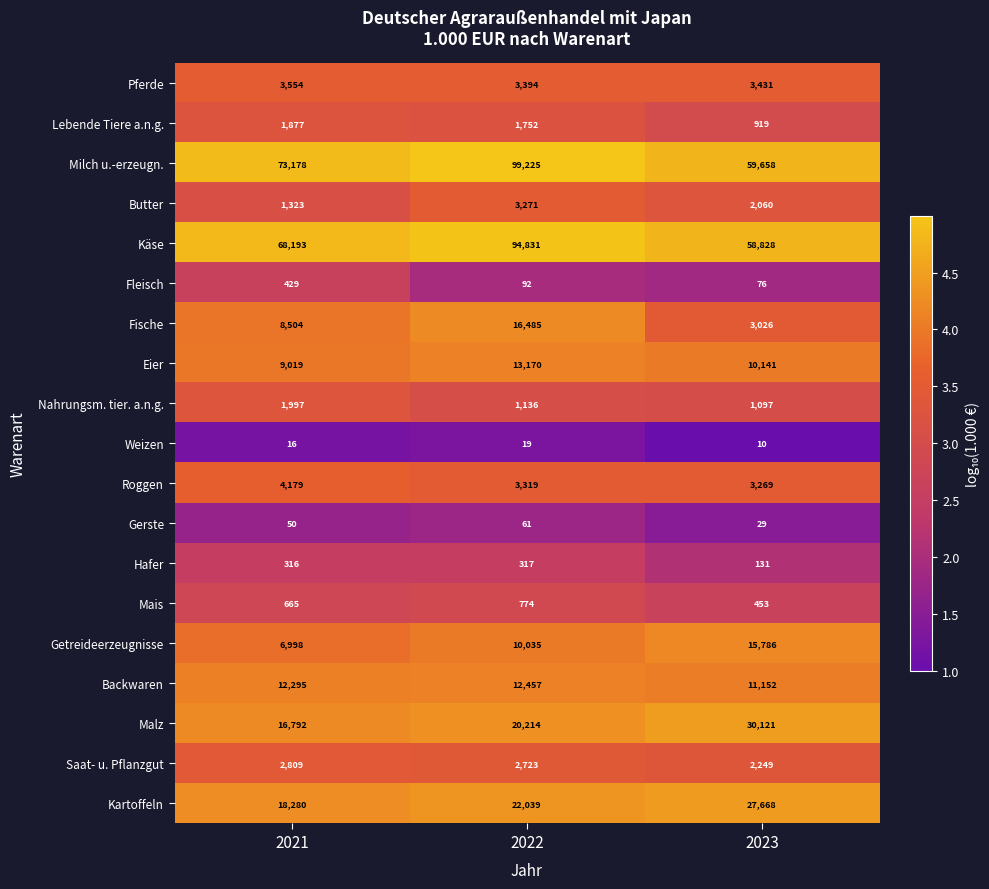

Which series has the largest total across all categories?

Milch u.-erzeugn.